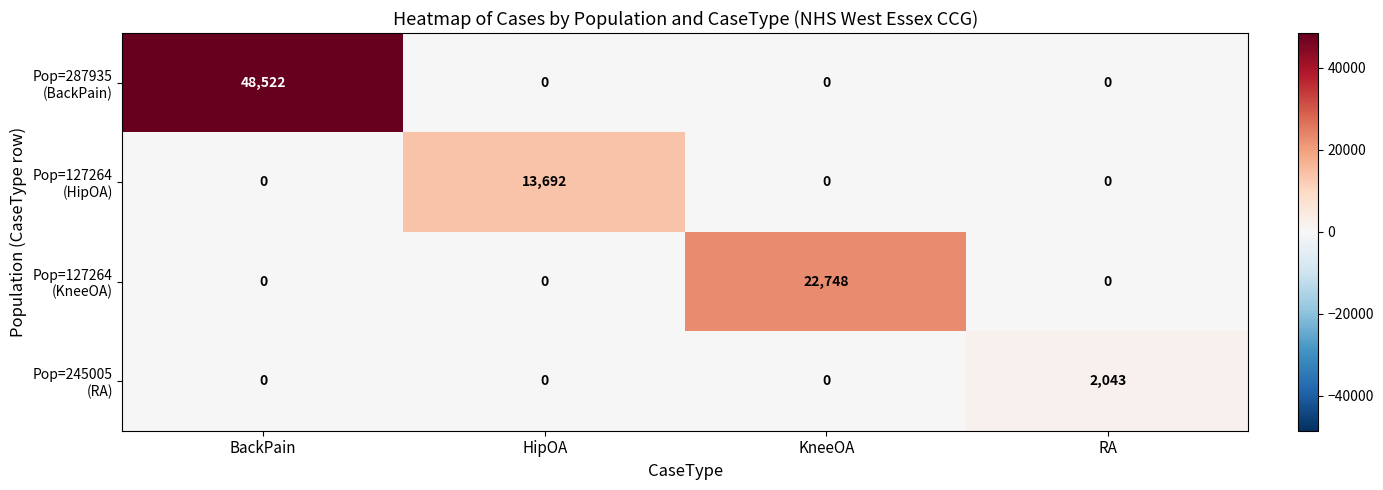

What is the spread (max minus min) of values at BackPain?

48522